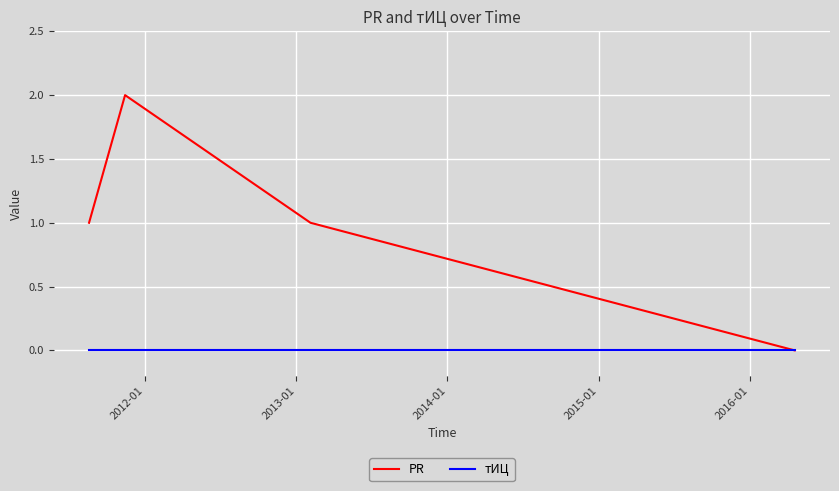

True or false: PR has more than 2 interior local peaks.

False